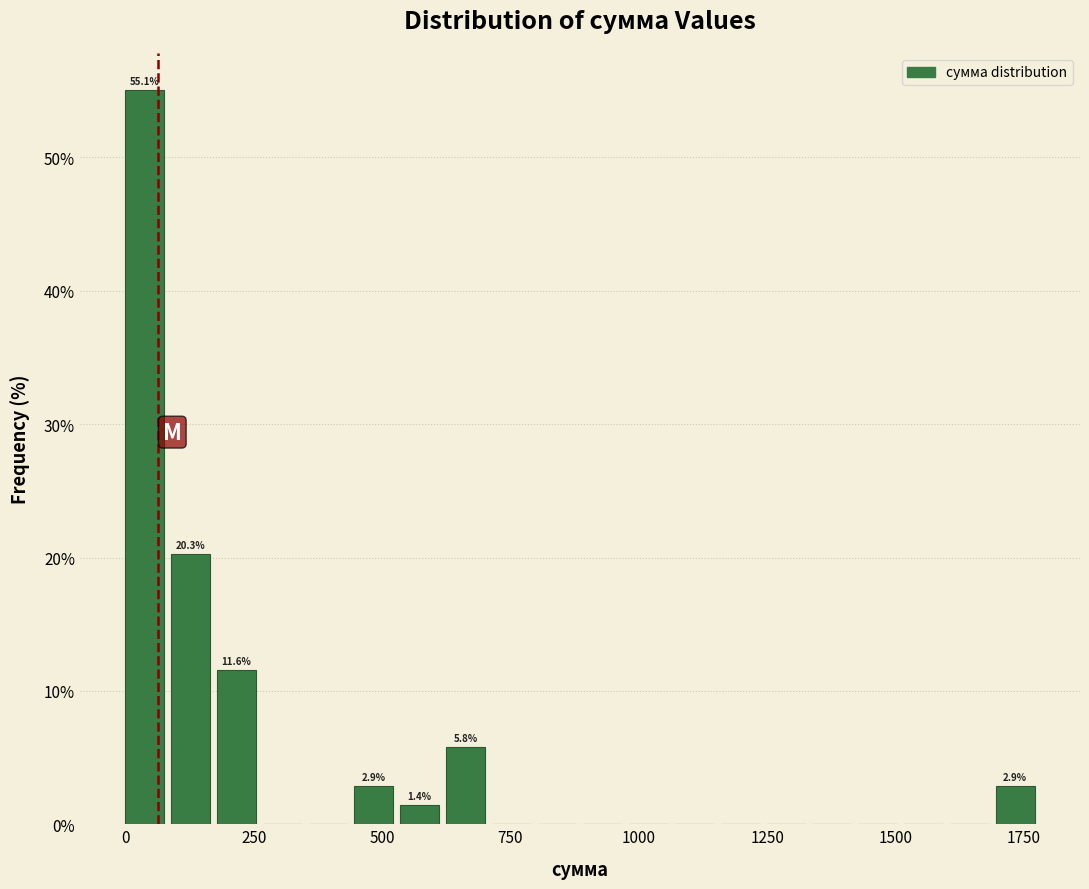

Read against the x-axis, roughly where is the centre of the tallest bar?

50